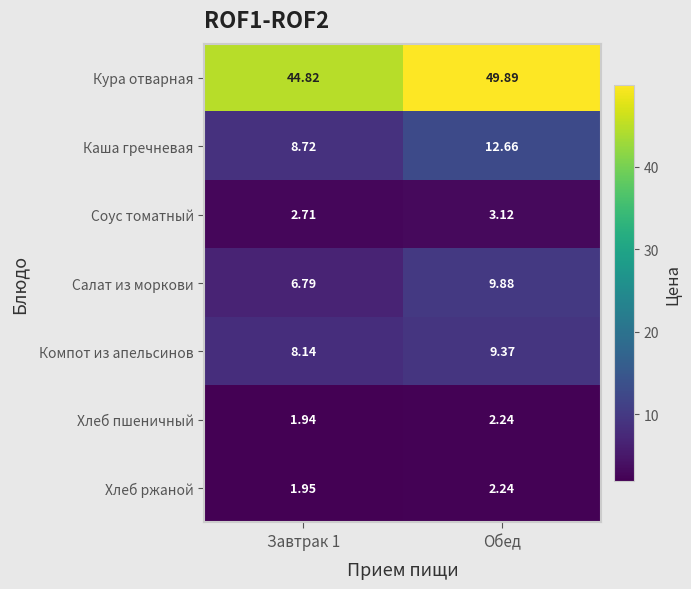

At which label does Кура отварная first exceed 49?

Обед